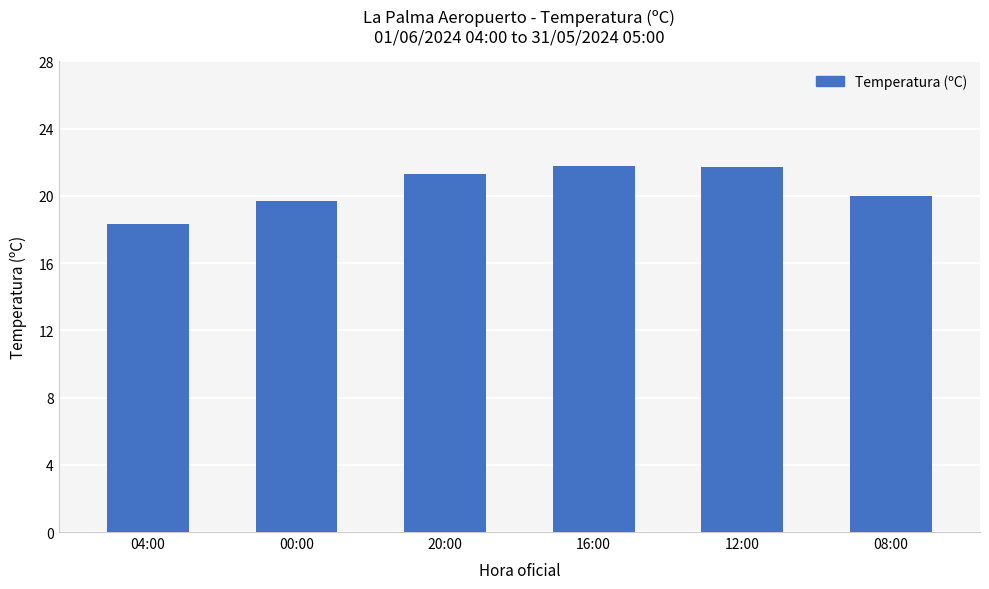

Are the bars horizontal?

No